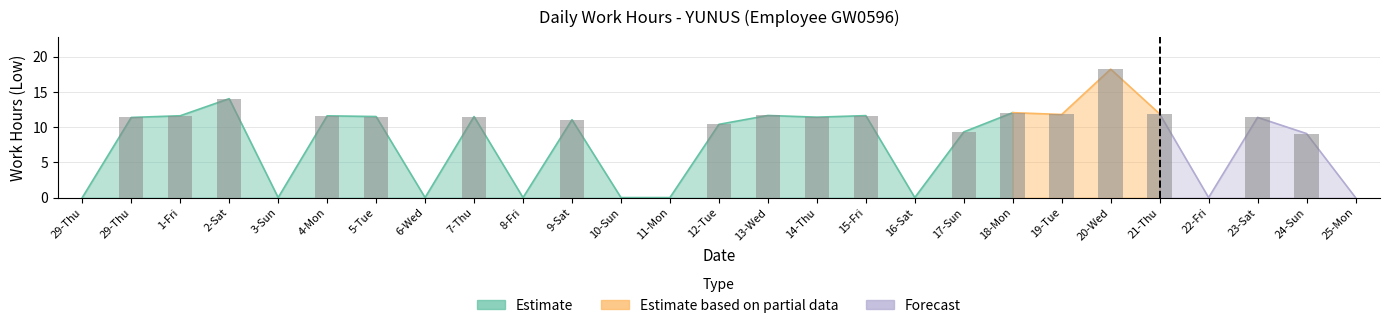

What is the label of the 8th bar from the right?

18-Mon